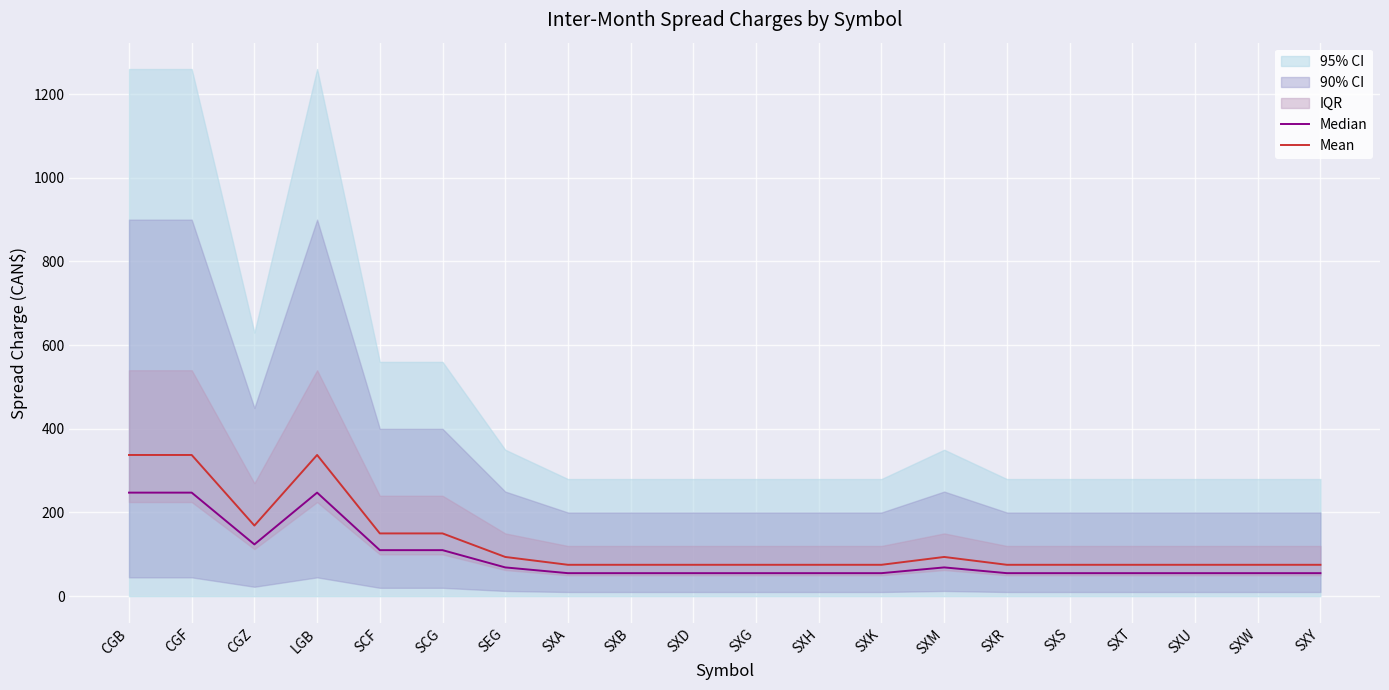

What is the value of the Mean point at the 6th from the left?

150.0